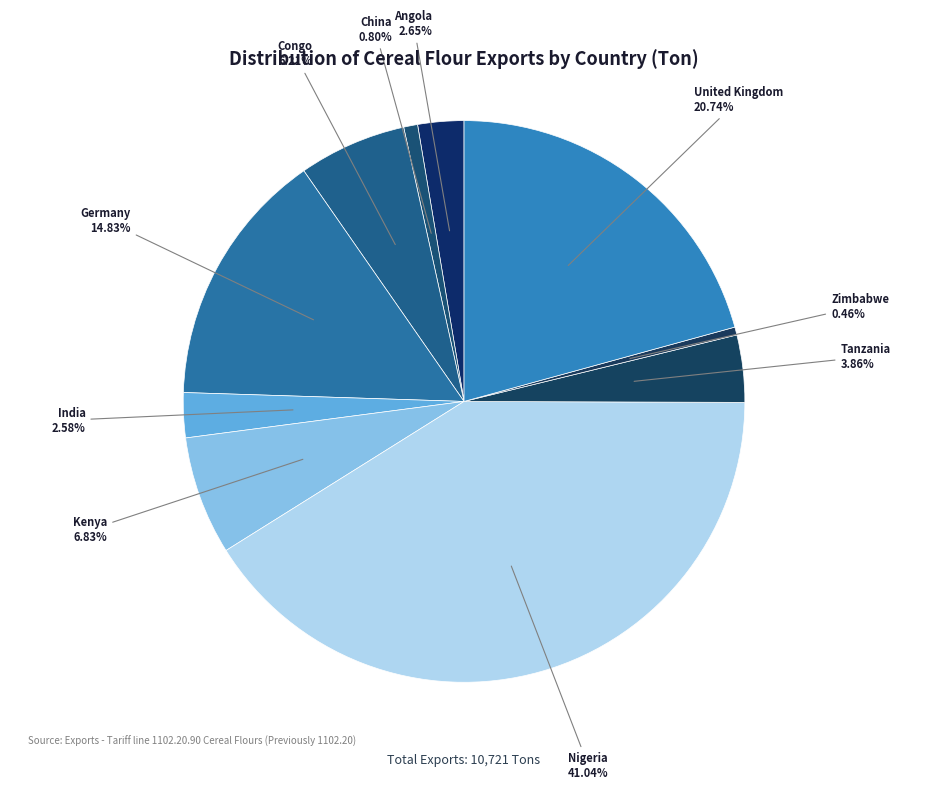

What is the ratio of the value at India to the value at Tanzania?

0.7